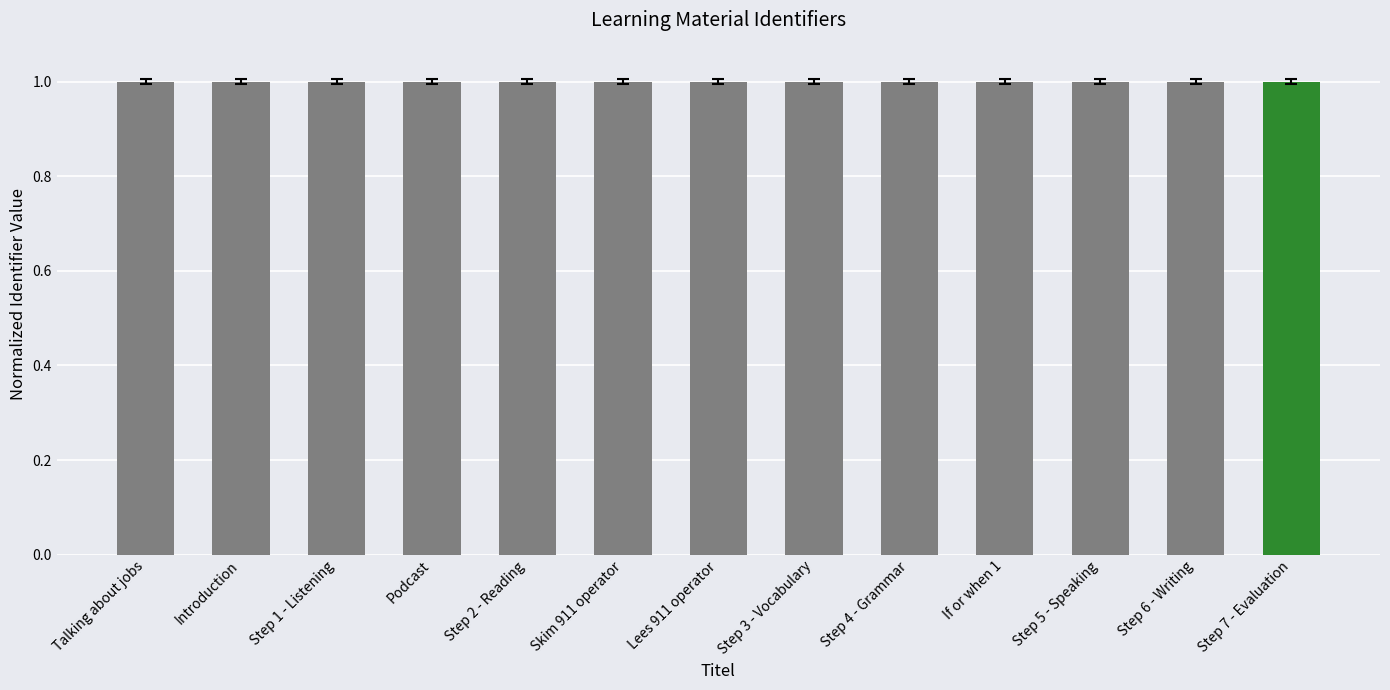

What is the value of the 8th bar from the left?

1.0